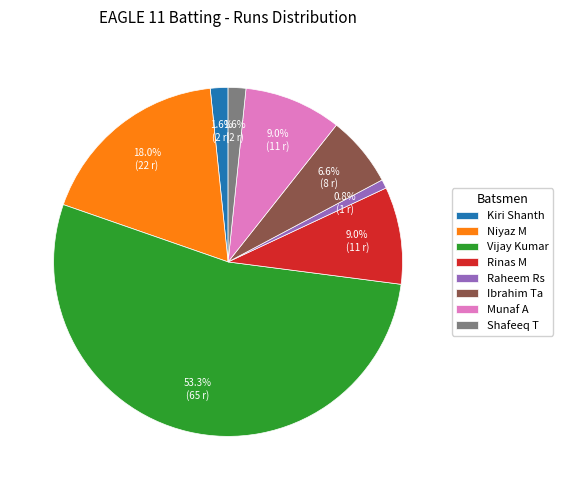

Which slice is the largest?

Vijay Kumar